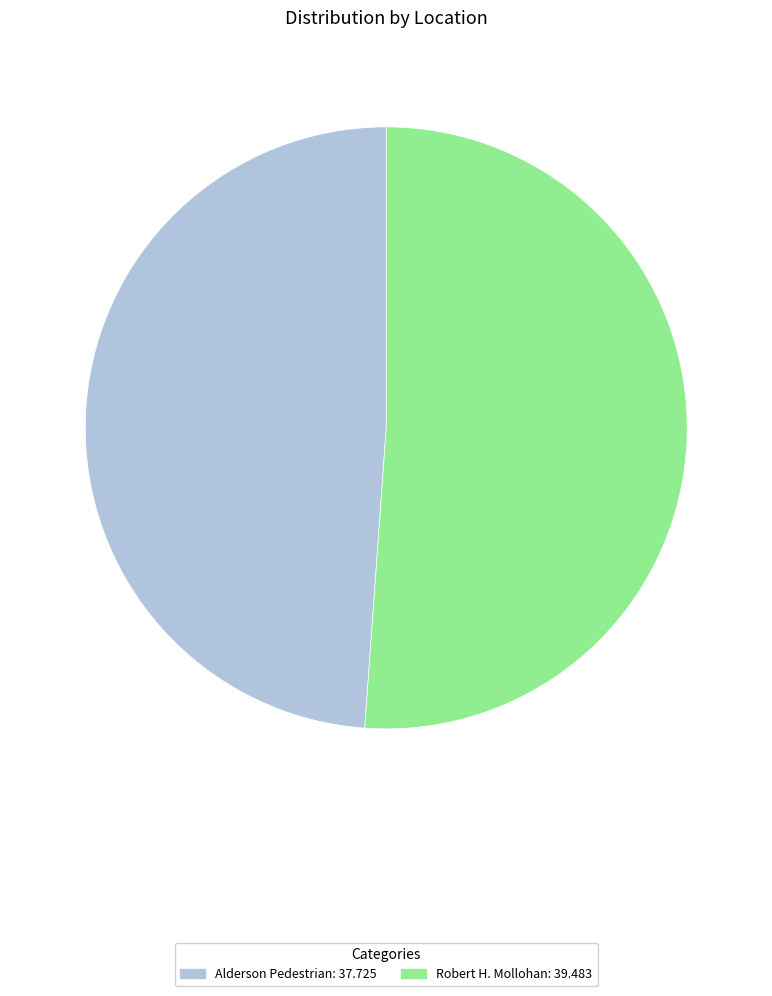

True or false: Robert H. Mollohan accounts for 51% of the total.

True